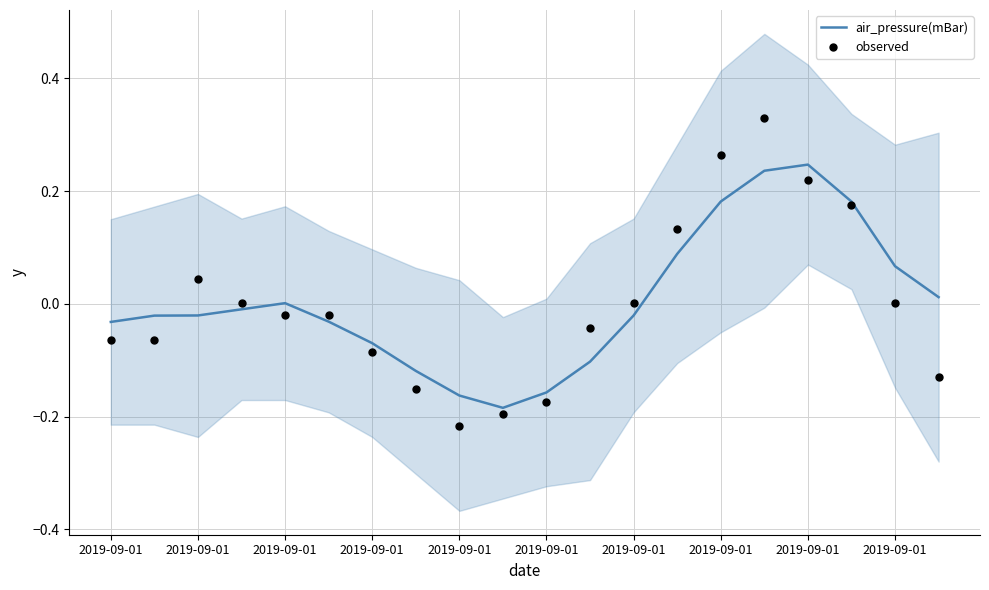

At how many categories does at least one series exceed 0?

11